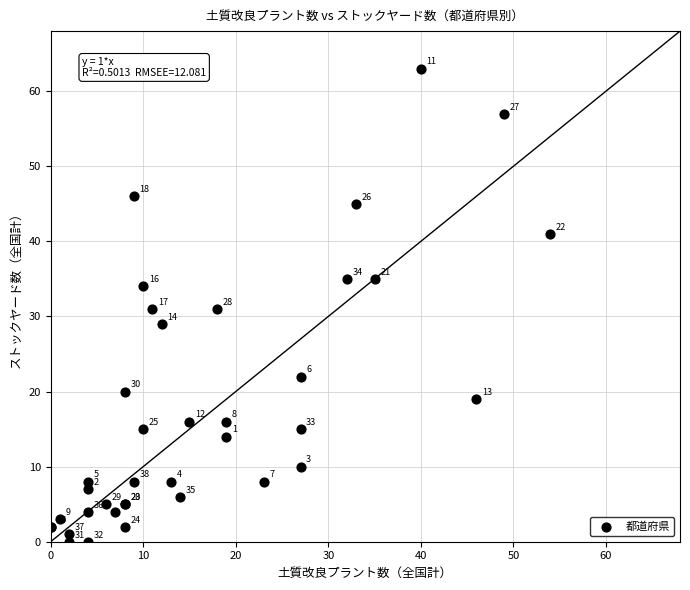

What Y value in the scatter plot is closest to 31?

31